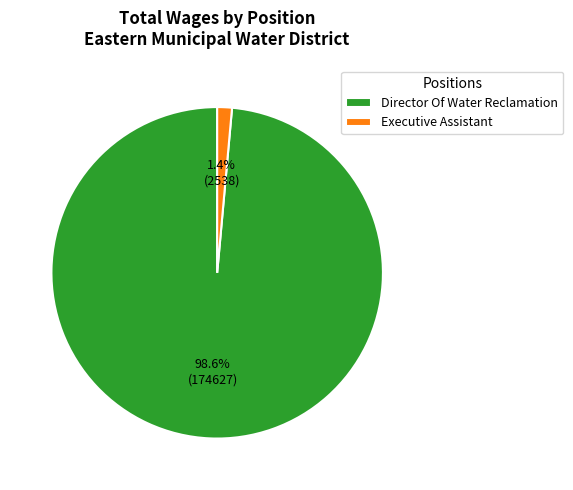

Which has a higher value, Director Of Water Reclamation or Executive Assistant?

Director Of Water Reclamation